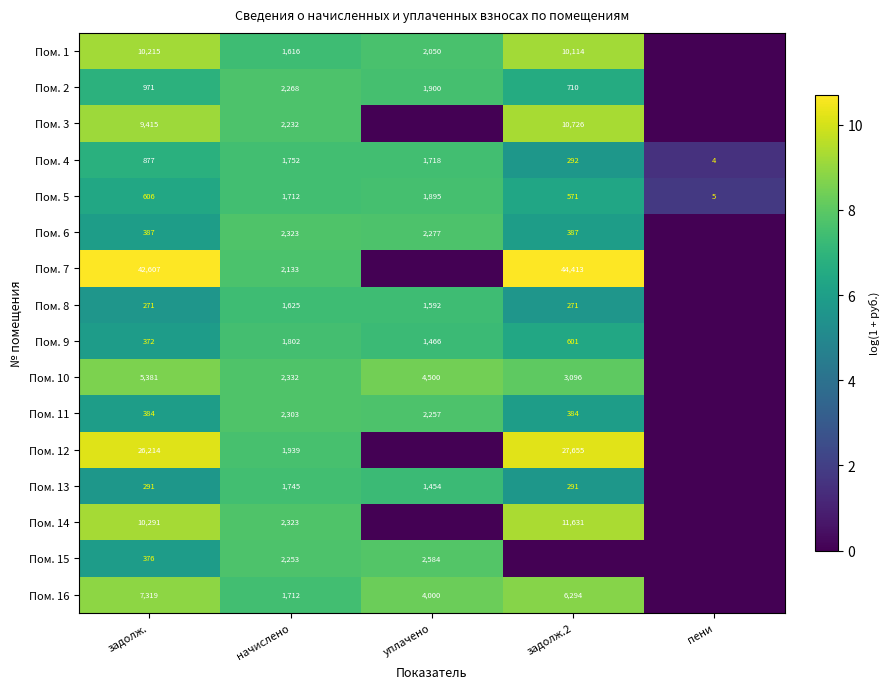

What is the difference between the Пом. 9 values at начислено and задолж.?

1430